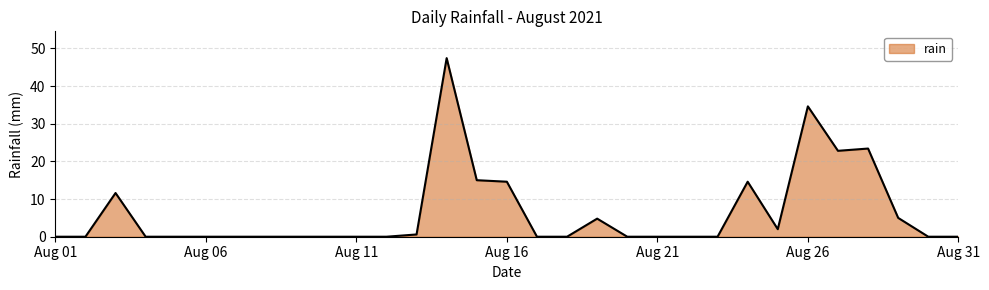

What is the difference between the maximum and minimum values?

47.4